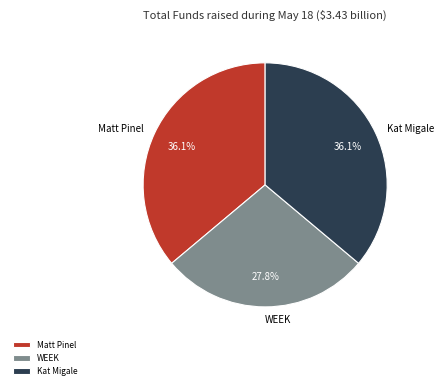

What percentage is NOT represented by Kat Migale?

63.9%